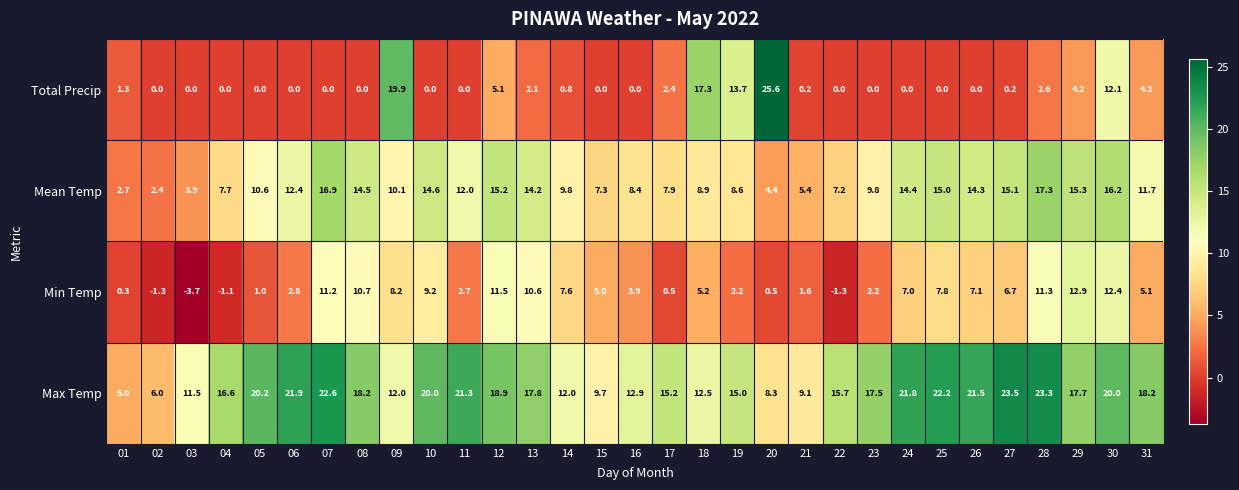

Count the number of data series in this chart.

4